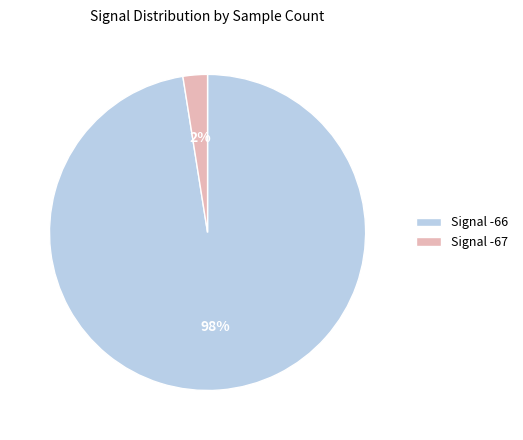

True or false: Signal -67 accounts for 2% of the total.

True